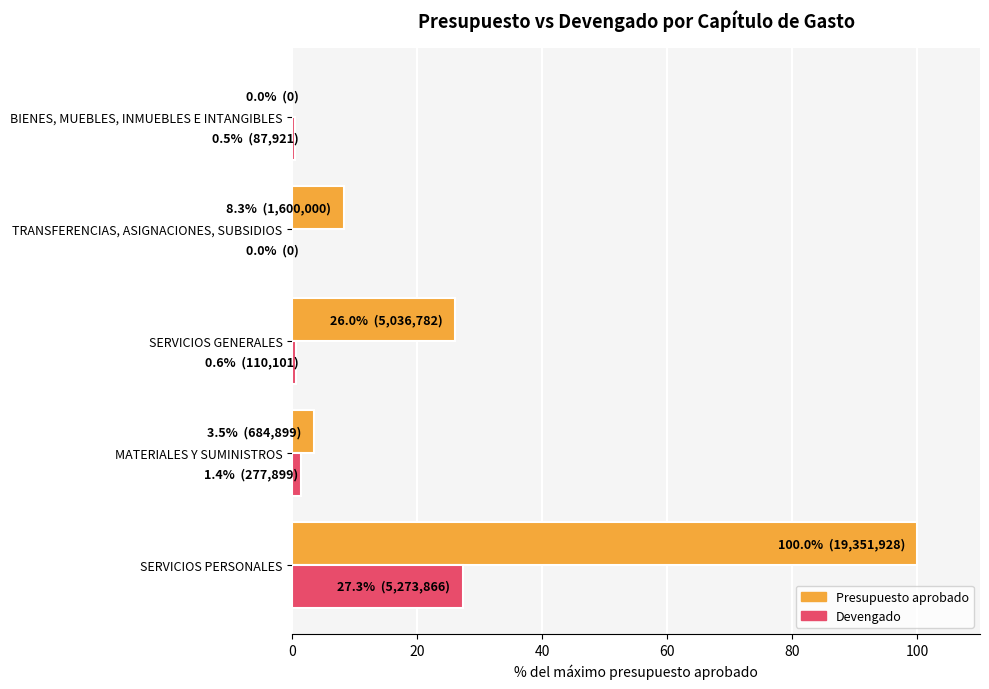

Is it true that Devengado equals 48.8 at SERVICIOS PERSONALES?

False